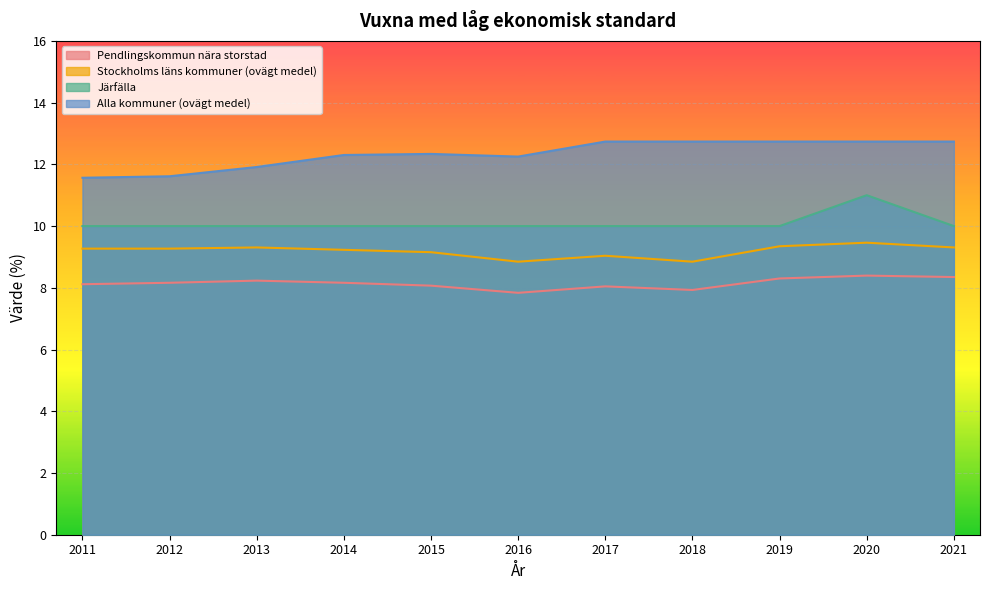

How many data points in Järfälla are above 10?

1